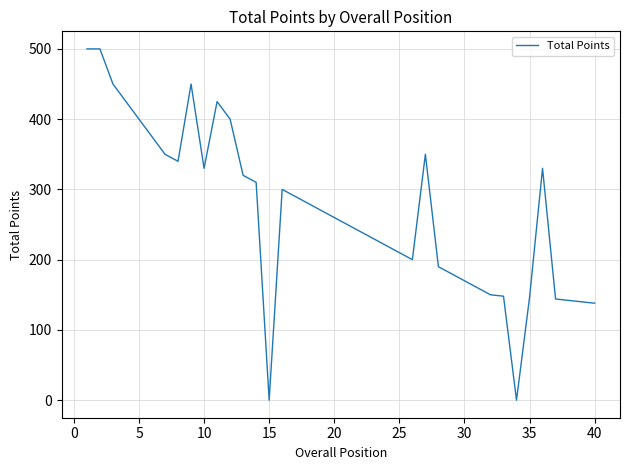

What is the maximum value shown in the chart?

500